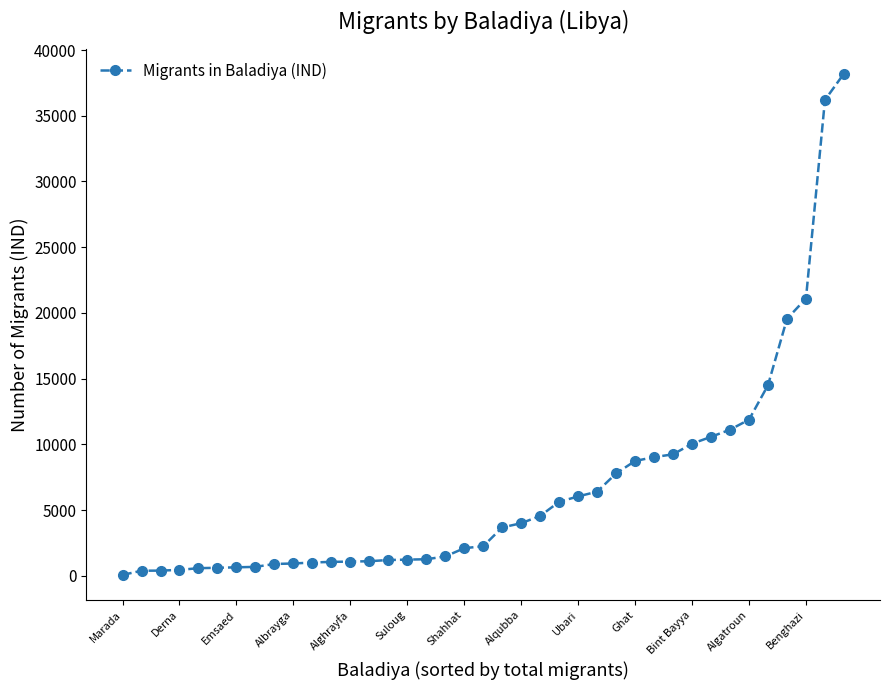

Does the chart display data point markers on the line(s)?

Yes